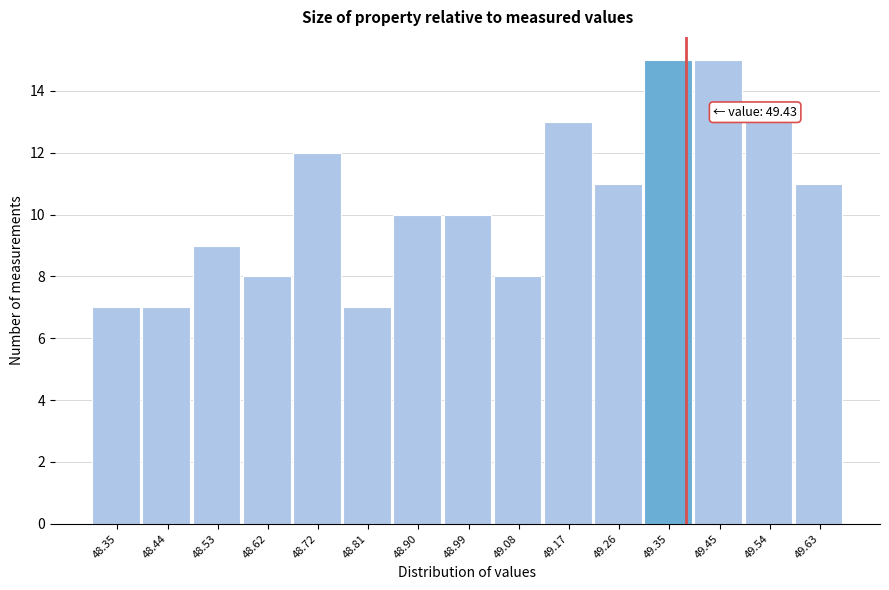

Reading left to right, extract all data points from this chart.

48.35=7	48.44=7	48.53=9	48.62=8	48.72=12	48.81=7	48.90=10	48.99=10	49.08=8	49.17=13	49.26=11	49.35=15	49.45=15	49.54=13	49.63=11